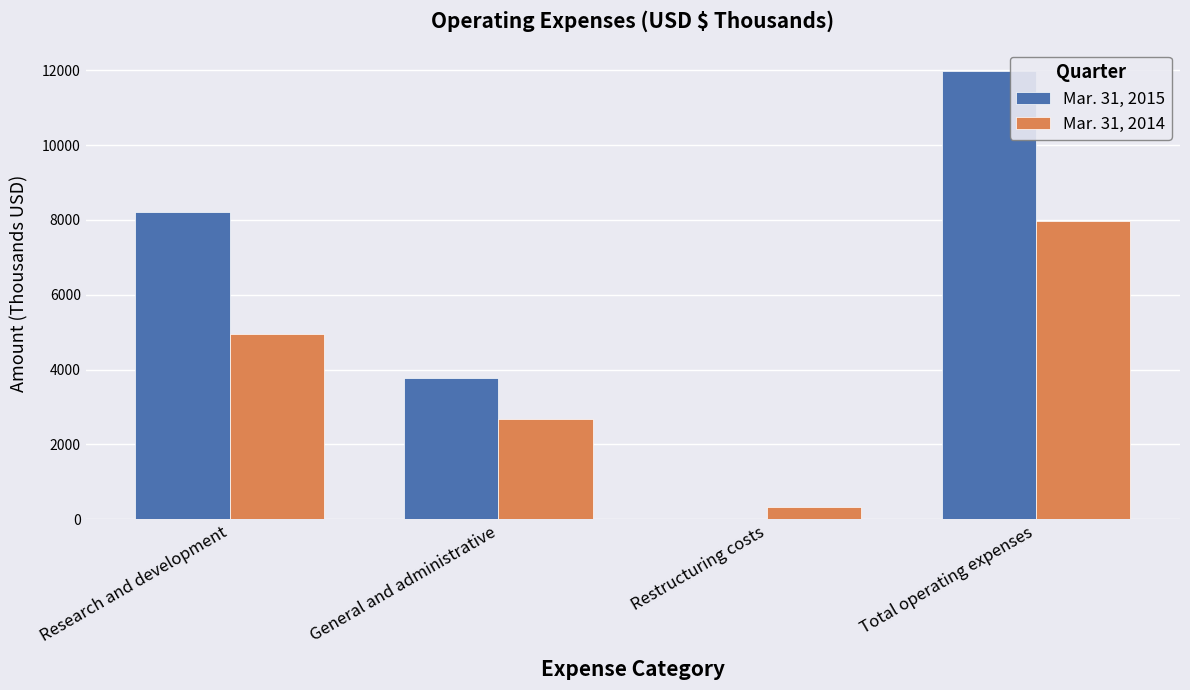

At which category does the chart reach its peak across all series?

Total operating expenses